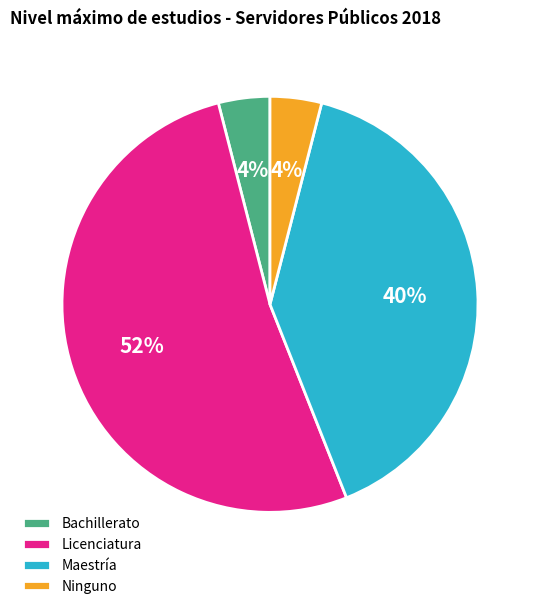

Which has a higher value, Maestría or Ninguno?

Maestría